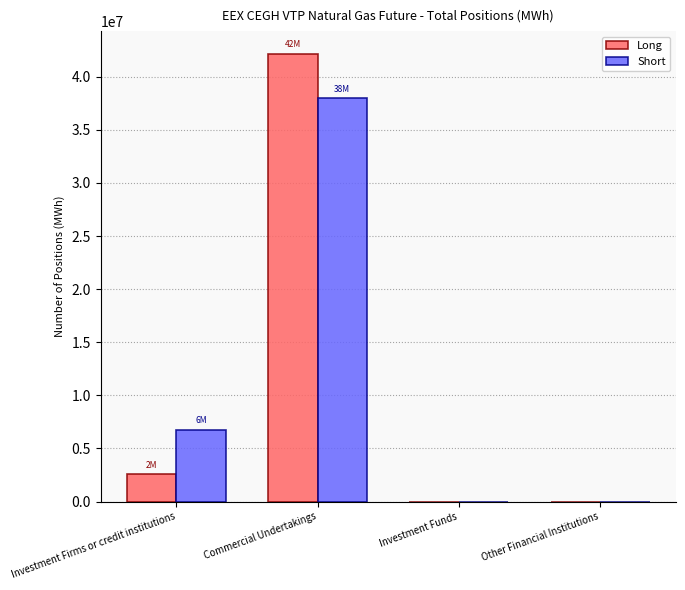

At which label is Short closest to 19012551?

Investment Firms or credit institutions